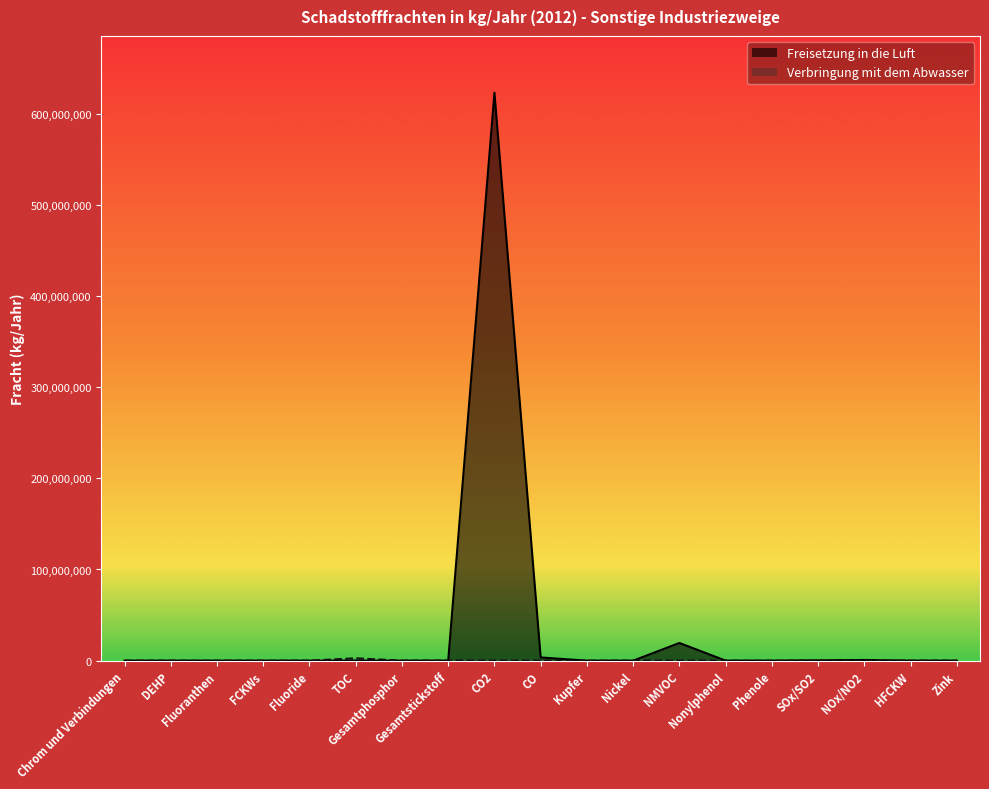

What are all the series names shown in the legend?

Freisetzung in die Luft, Verbringung mit dem Abwasser